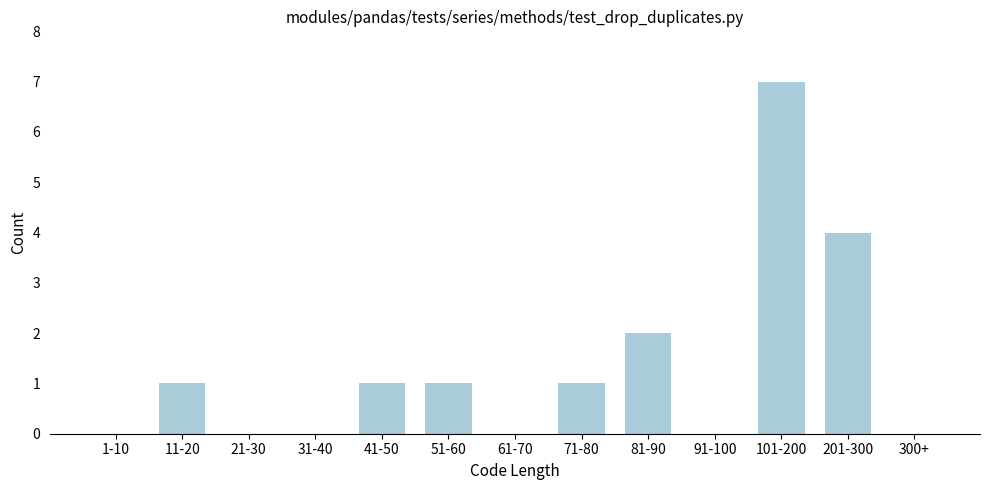

Reading right to left, transcribe all the data shown in this chart.

300+=0	201-300=4	101-200=7	91-100=0	81-90=2	71-80=1	61-70=0	51-60=1	41-50=1	31-40=0	21-30=0	11-20=1	1-10=0